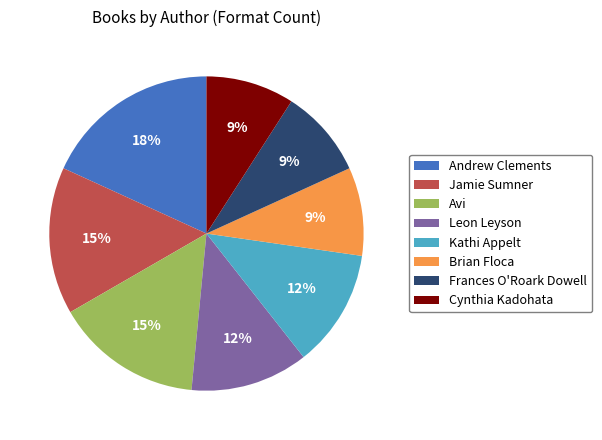

Is the sum of Jamie Sumner and Brian Floca greater than half?

No